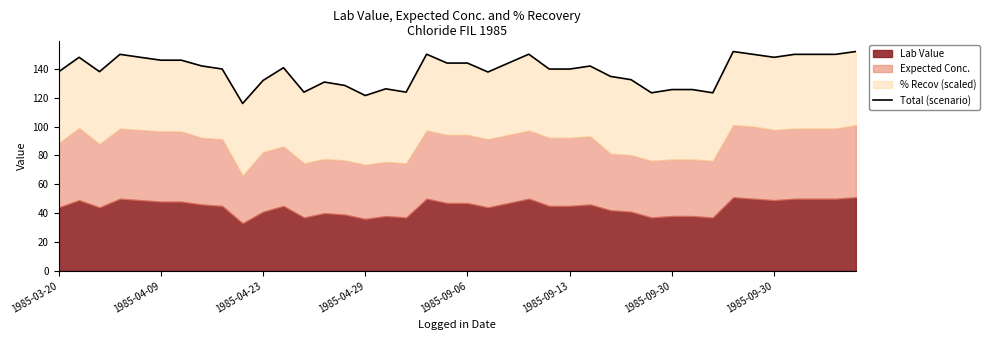

True or false: the data shows 237.8 at 37.

False